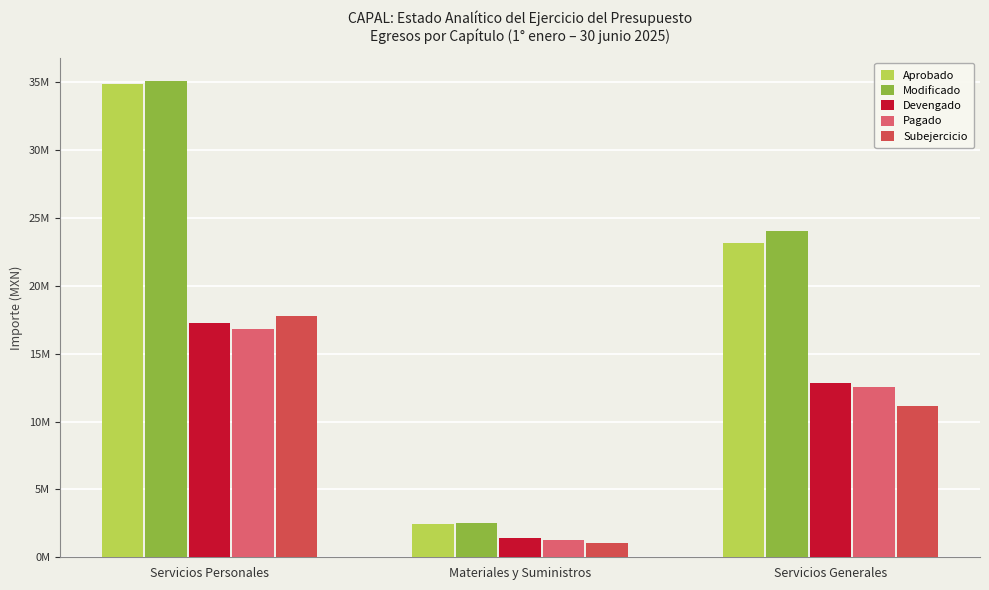

Does the chart contain stacked bars?

No